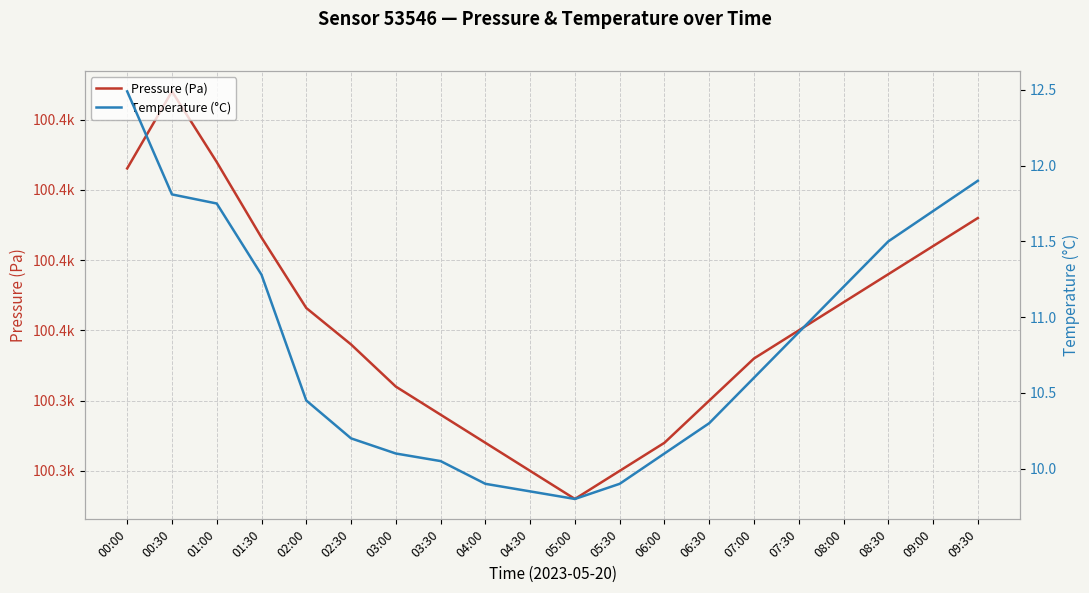

What is the difference between the Temperature (°C) values at 00:00 and 09:00?

0.8